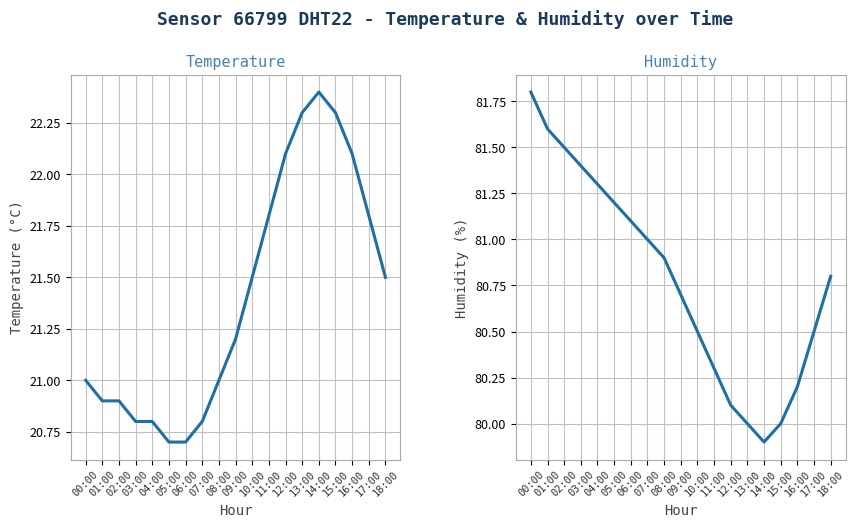

What is the greatest value displayed?

81.8